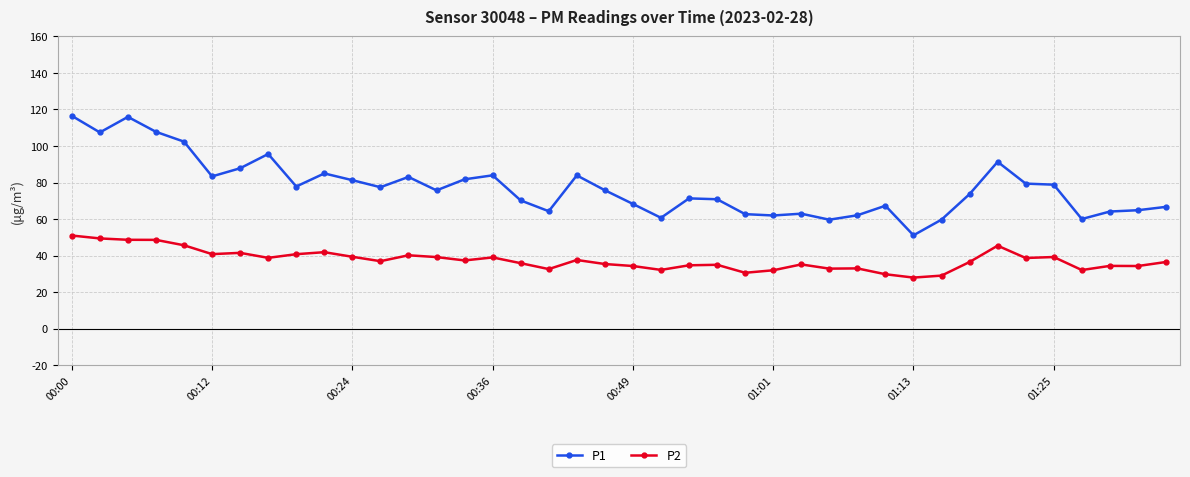

How many categories are shown in the chart?

40